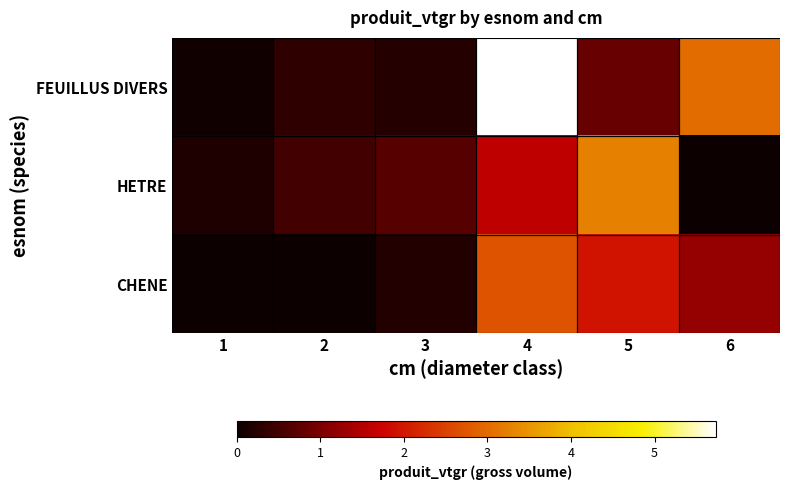

Which series changed the most between 1 and 4?

FEUILLUS DIVERS